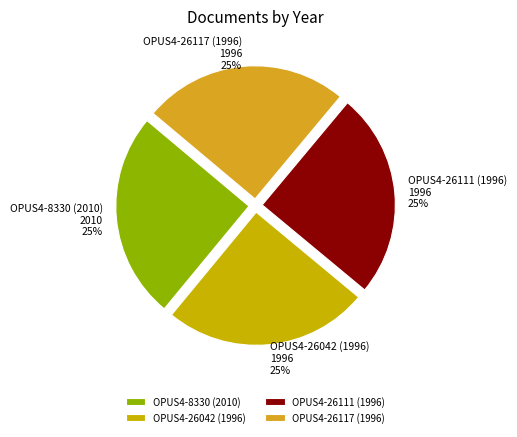

True or false: OPUS4-26042 (1996) accounts for 25% of the total.

True